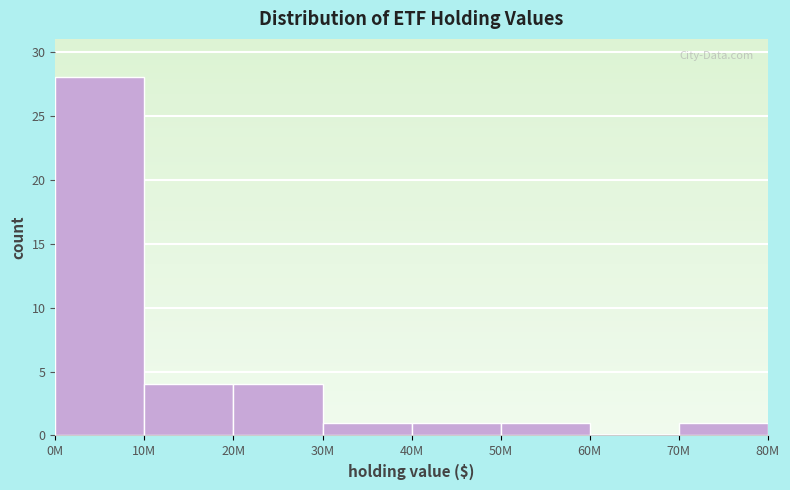

Reading left to right, extract all data points from this chart.

0M=28	10M=4	20M=4	30M=1	40M=1	50M=1	60M=0	70M=1